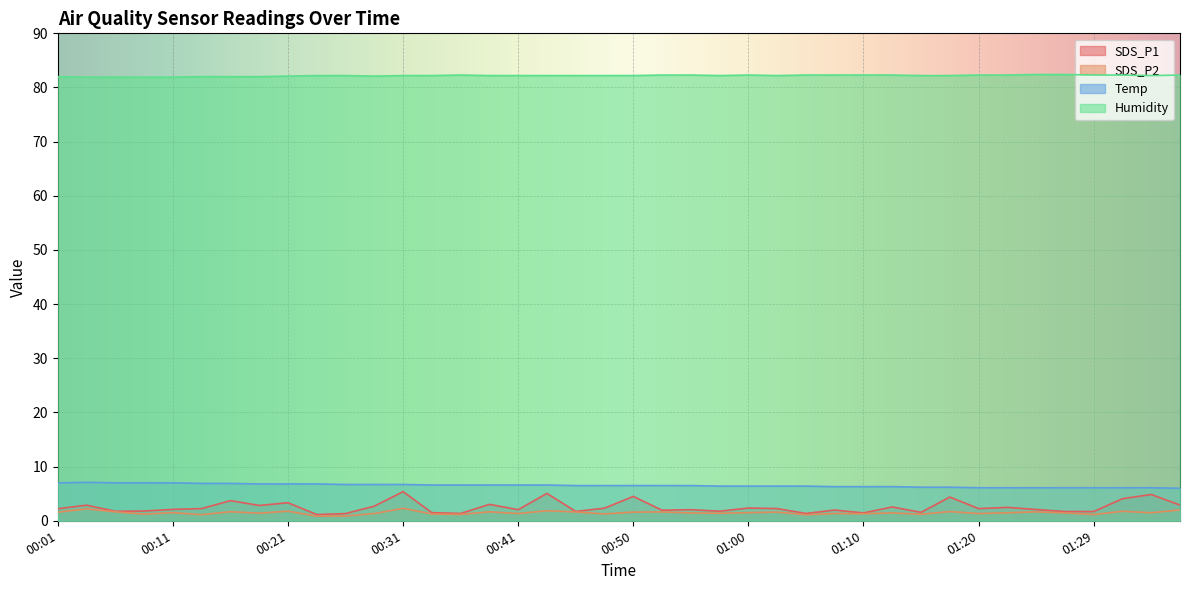

Reading left to right, what are all the values shown in this chart?

SDS_P1: 2.2	2.9	1.8	1.8	2.1	2.2	3.7	2.8	3.3	1.1	1.3	2.7	5.4	1.5	1.4	3.0	2.0	5.0	1.7	2.3	4.5	1.9	2.0	1.8	2.4	2.2	1.4	2.0	1.4	2.5	1.6	4.4	2.2	2.5	2.1	1.7	1.7	4.1	4.8	2.9
SDS_P2: 1.6	2.2	1.6	1.2	1.5	1.1	1.7	1.4	1.8	0.8	0.9	1.3	2.3	1.2	1.2	1.6	1.3	1.9	1.6	1.3	1.6	1.6	1.4	1.4	1.5	1.6	1.1	1.4	1.3	1.4	1.2	1.7	1.3	1.5	1.6	1.4	1.1	1.8	1.5	2.0
Temp: 7.0	7.1	7.0	7.0	7.0	6.9	6.9	6.8	6.8	6.8	6.7	6.7	6.7	6.6	6.6	6.6	6.6	6.6	6.5	6.5	6.5	6.5	6.5	6.4	6.4	6.4	6.4	6.3	6.3	6.3	6.2	6.2	6.1	6.1	6.1	6.1	6.1	6.1	6.1	6.0
Humidity: 82.0	81.9	81.9	81.9	81.9	82.0	82.0	82.0	82.1	82.2	82.2	82.1	82.2	82.2	82.3	82.2	82.2	82.2	82.2	82.2	82.2	82.3	82.3	82.2	82.3	82.2	82.3	82.3	82.3	82.3	82.2	82.2	82.3	82.3	82.4	82.4	82.3	82.3	82.2	82.3